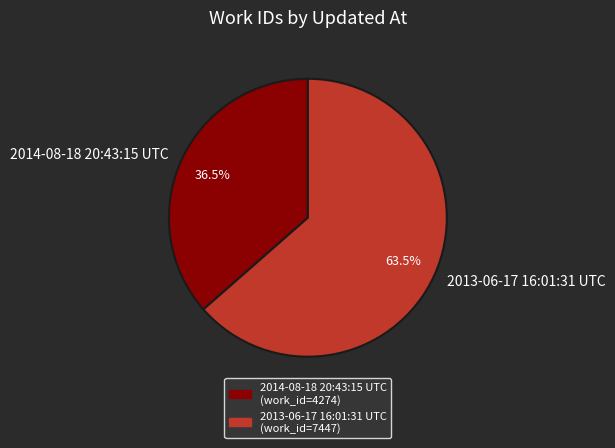

Is 2014-08-18 20:43:15 UTC the majority of the pie?

No